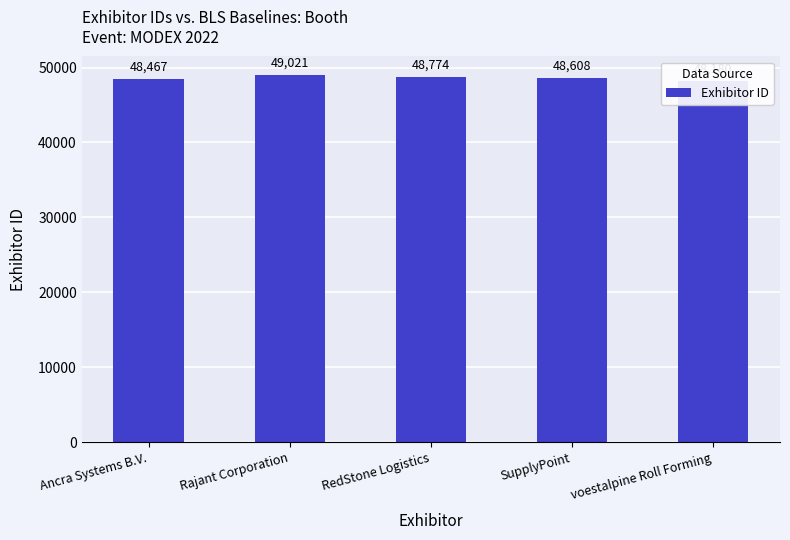

At which category does the chart reach its minimum across all series?

voestalpine Roll Forming